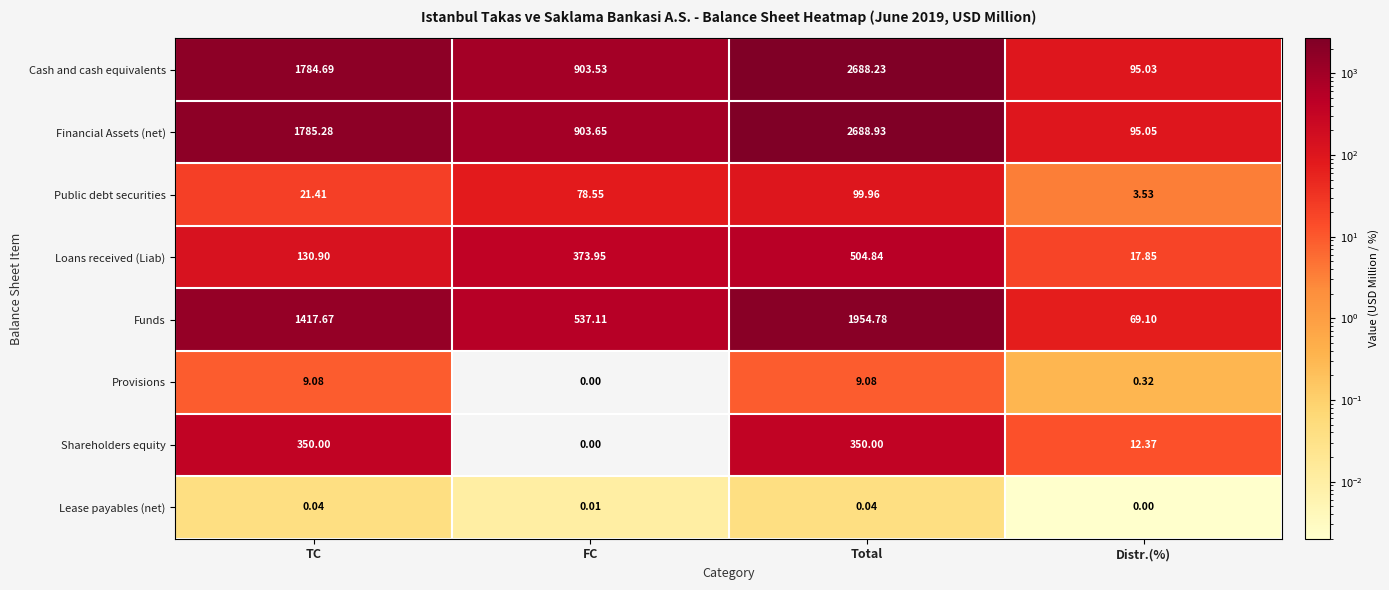

Which series has the largest total across all categories?

Financial Assets (net)